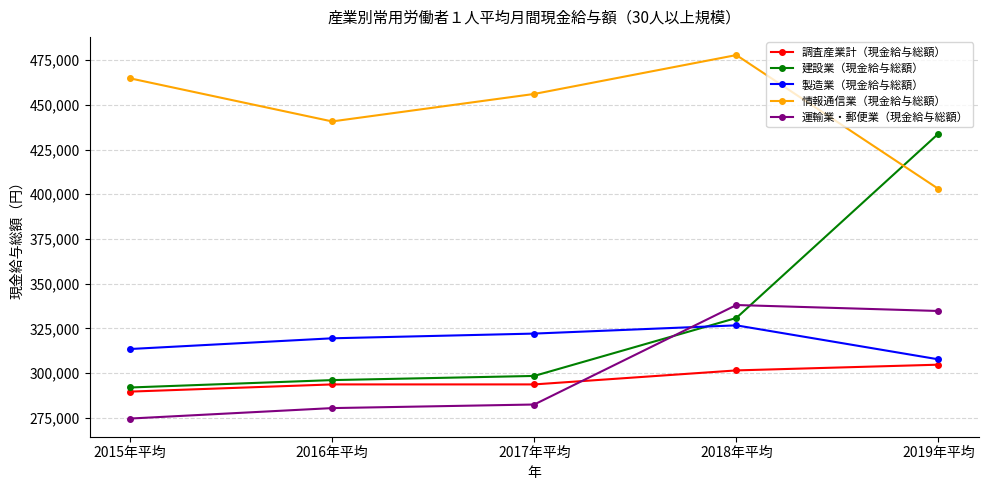

Between 2015年平均 and 2016年平均, which series saw the biggest shift?

情報通信業（現金給与総額）